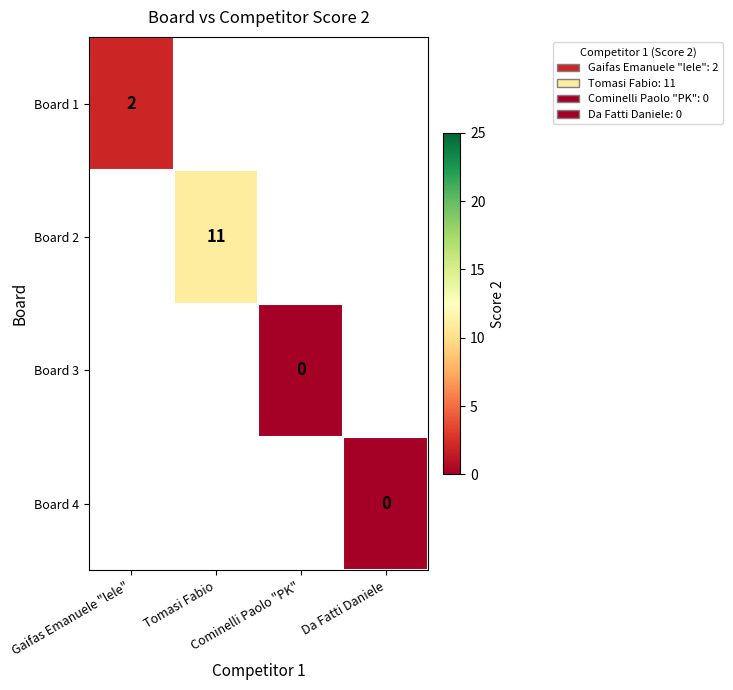

Is the value of Board 1 at Cominelli Paolo "PK" greater than the value of Board 2 at Tomasi Fabio?

No